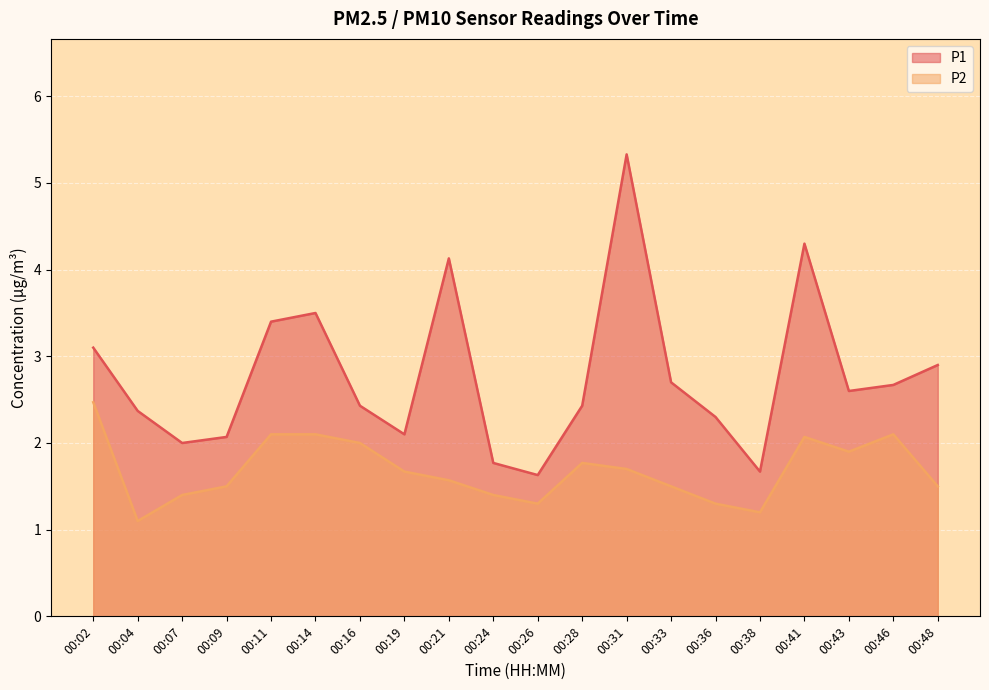

Which category has the lowest value in the P2 series?

00:04